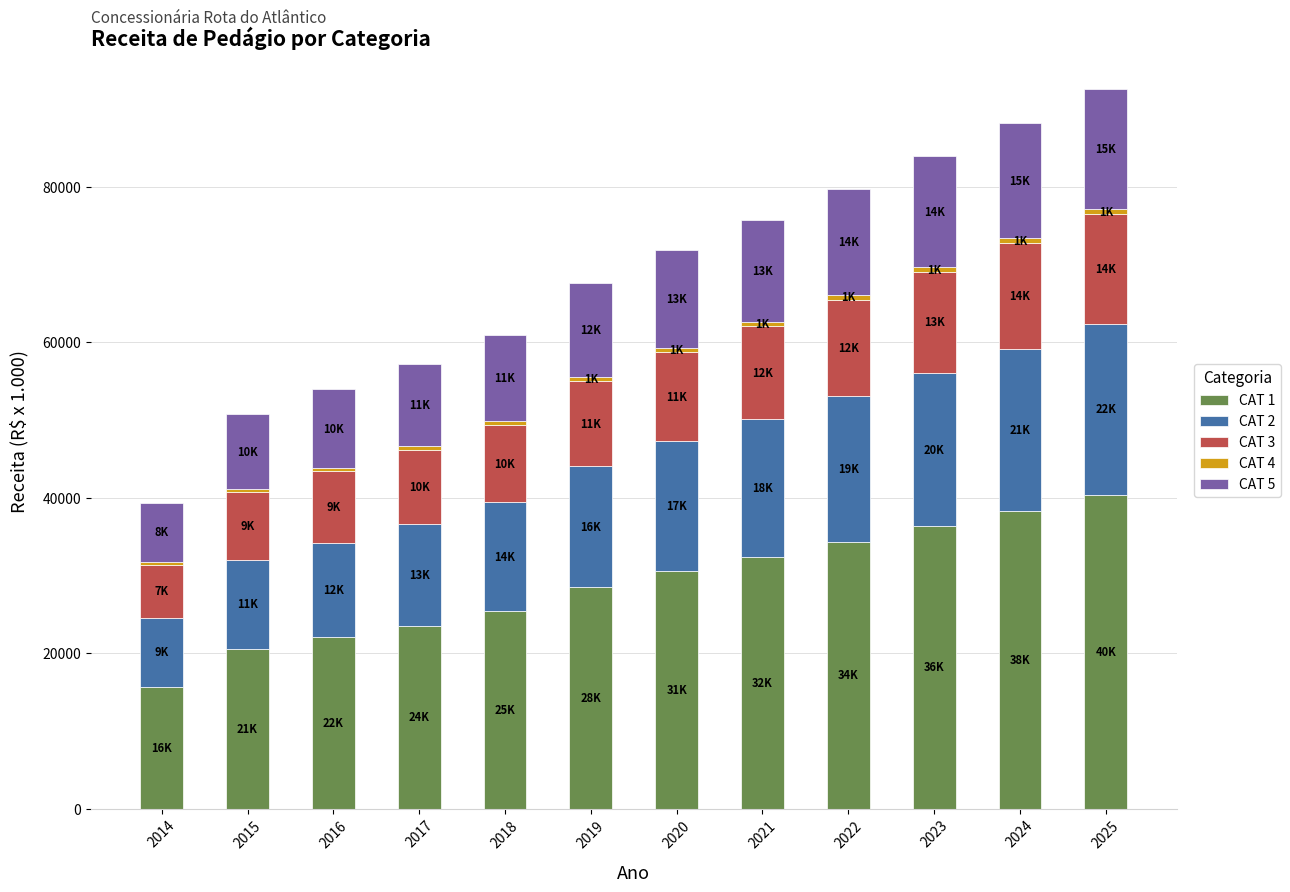

What is the total value across all series at 2018?

60955.8